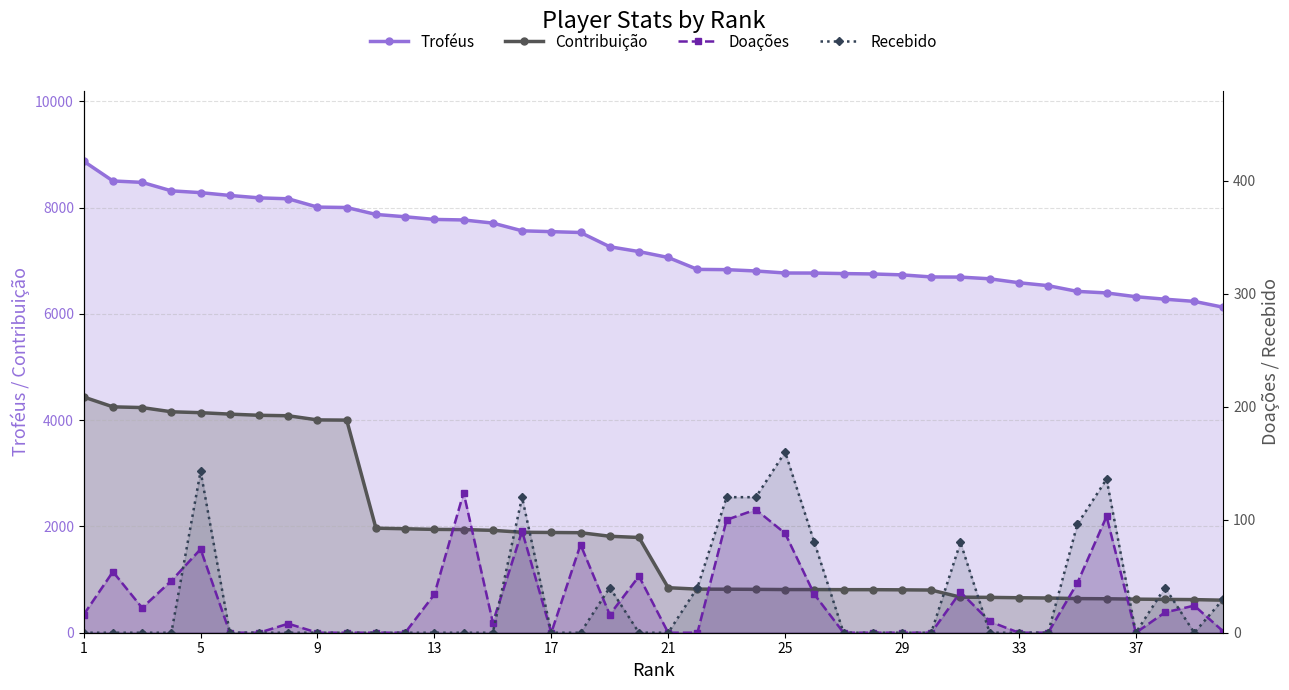

List the series in order of their peak value, highest first.

Troféus, Contribuição, Recebido, Doações